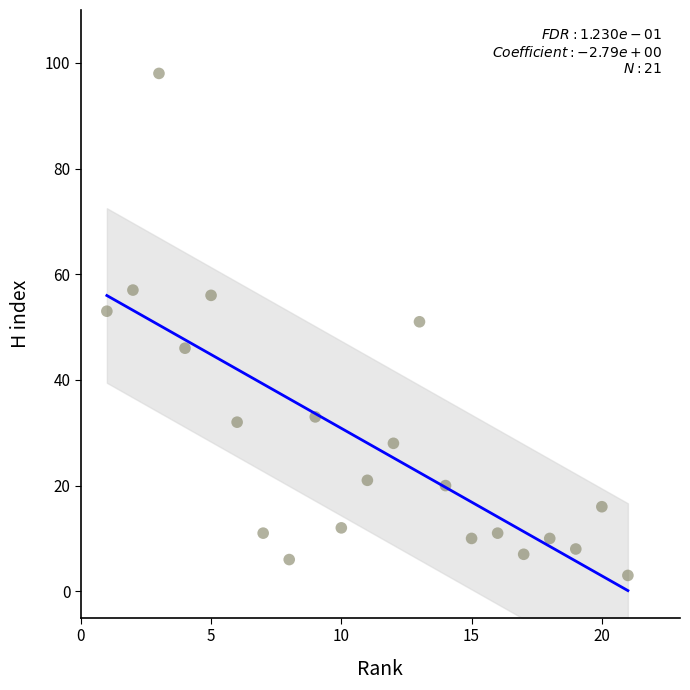

What is the range of Y values (max minus min)?

95